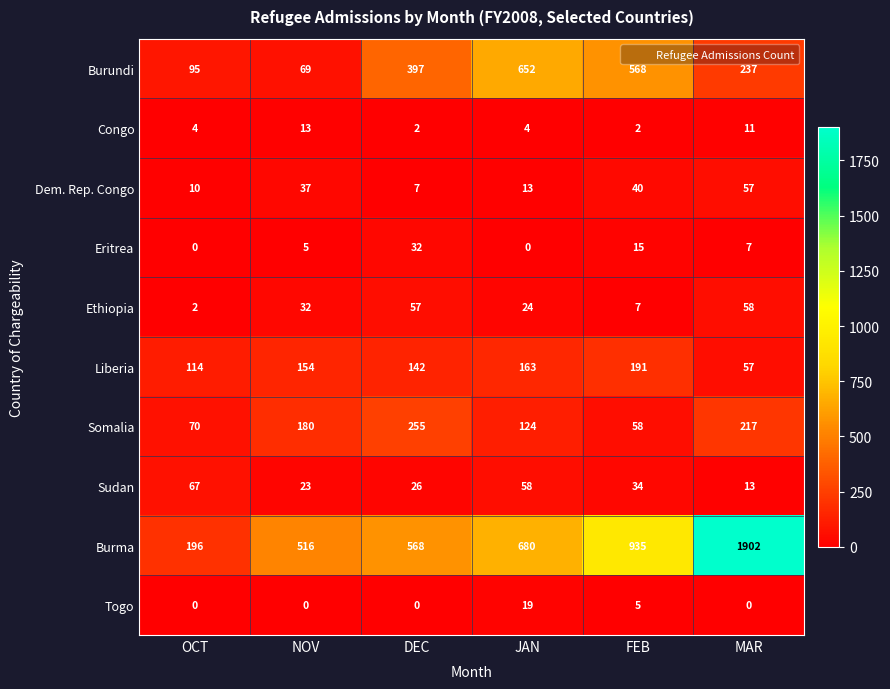

At how many categories does at least one series exceed 215?

5